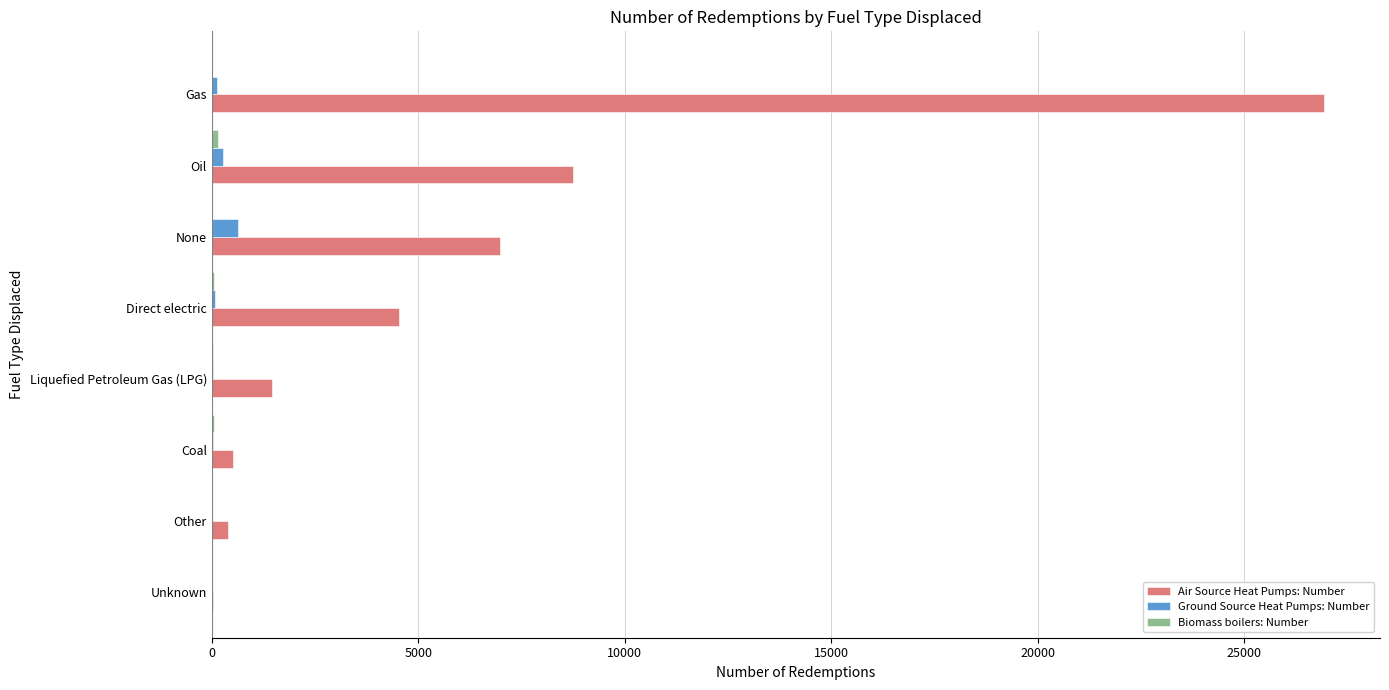

How many data points does each series have?

8